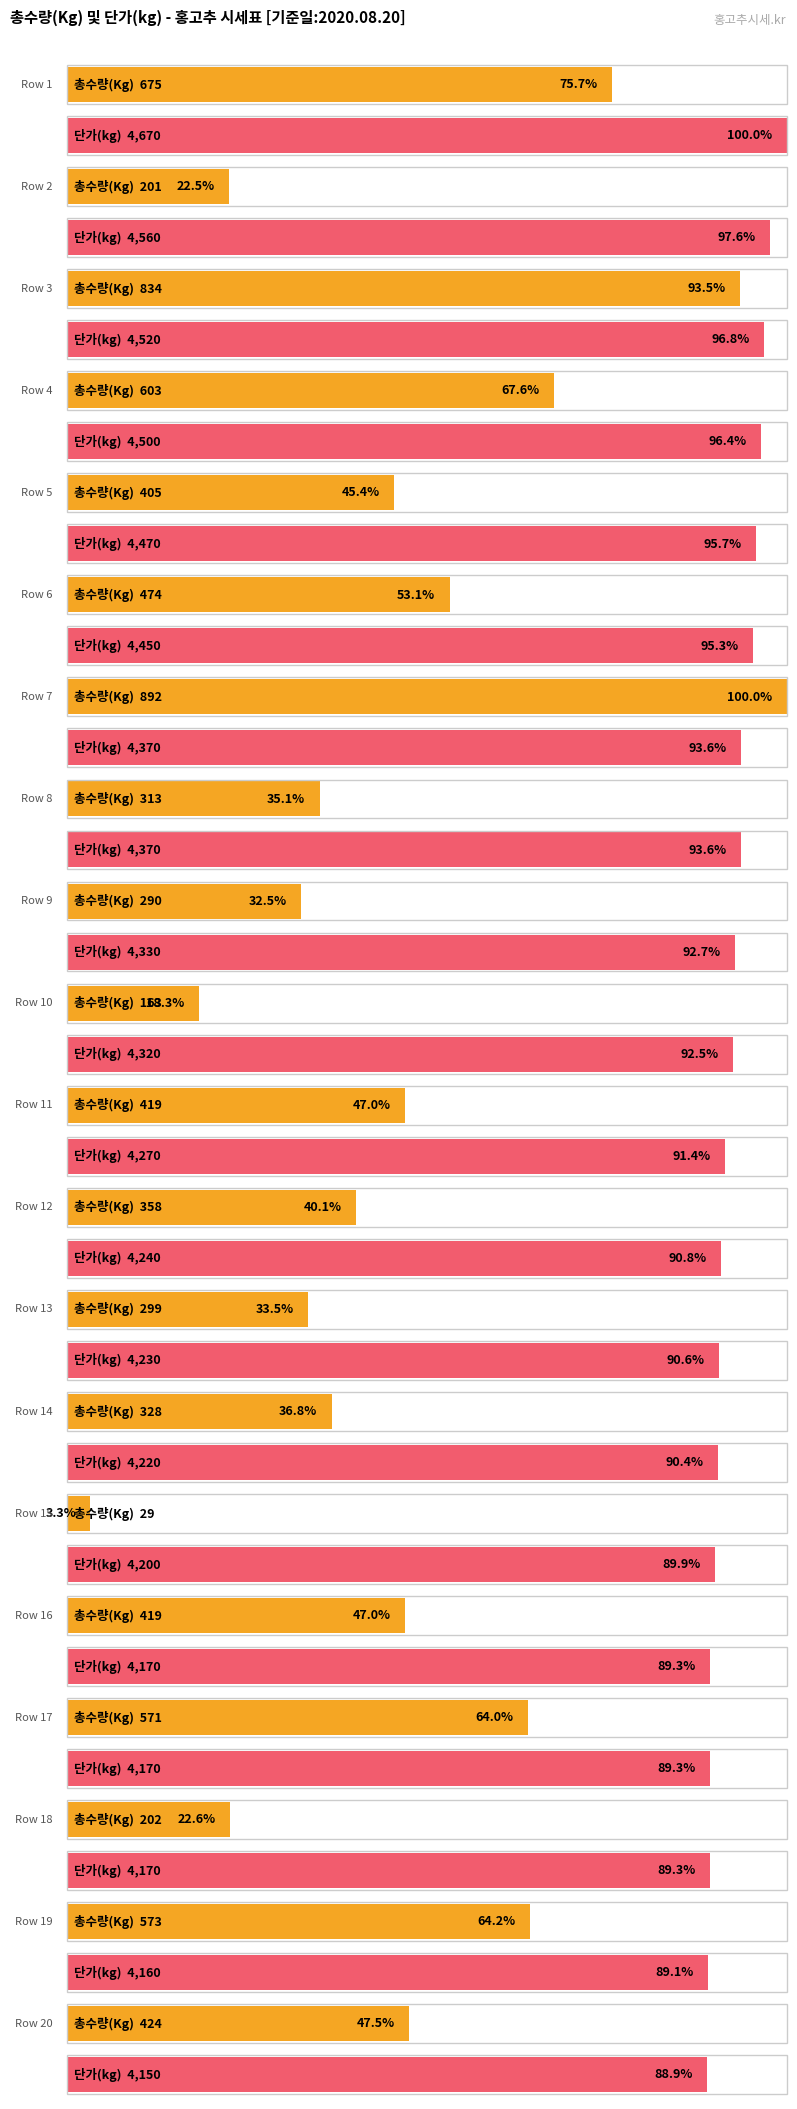

At how many categories does at least one series exceed 4455?

5